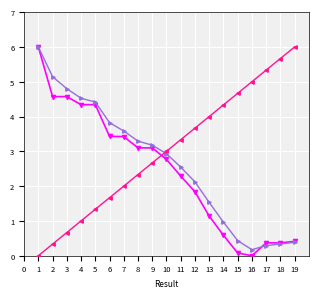

What is the spread (max minus min) of values at 4?

3.5